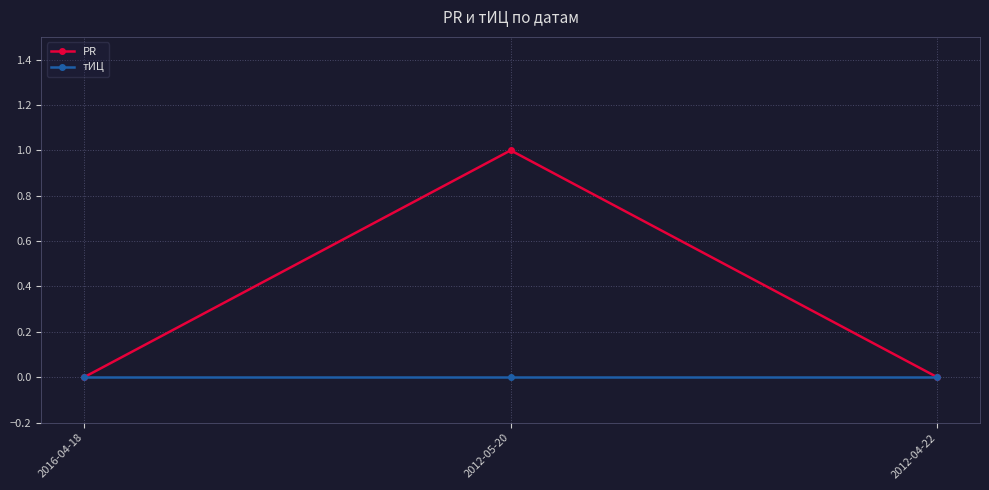

What is the difference between the maximum and minimum values in the PR series?

1